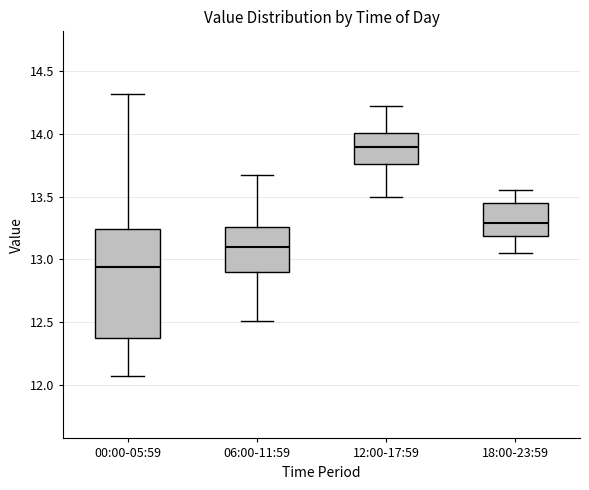

Reading left to right, read every box against the y-axis: the position of its median line, the range the box covers, and the ends of its whiskers. The values are not printed on the chart, so give them approximately, as read against the axis.

00:00-05:59: median 12.95, box 12.35 to 13.25, whiskers 12.05 to 14.30
06:00-11:59: median 13.10, box 12.90 to 13.25, whiskers 12.50 to 13.65
12:00-17:59: median 13.90, box 13.75 to 14.00, whiskers 13.50 to 14.20
18:00-23:59: median 13.30, box 13.20 to 13.45, whiskers 13.05 to 13.55